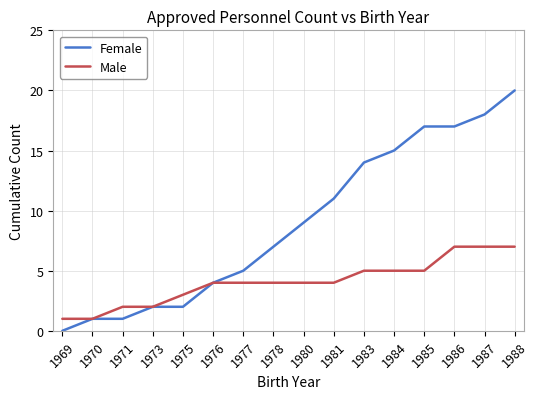

Which category has the lowest value across all series?

1969